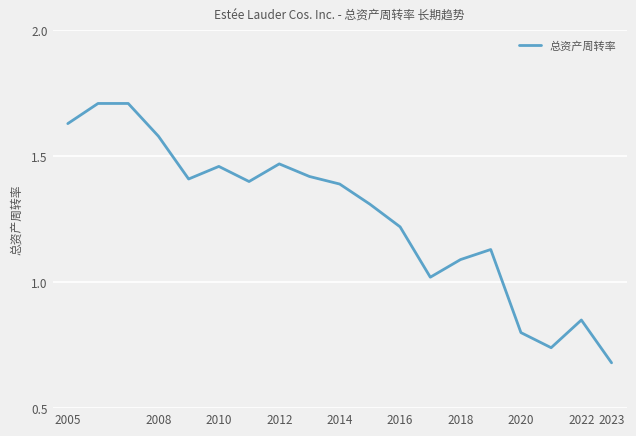

Is this an area chart (filled region under the line)?

No